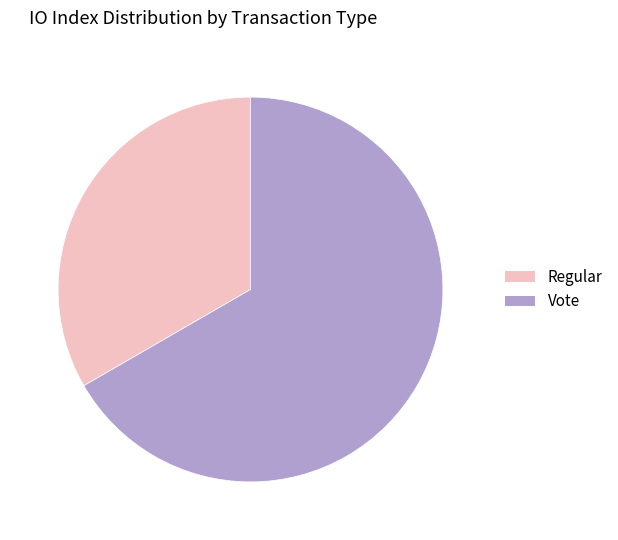

What is the smallest slice in the pie chart?

Regular